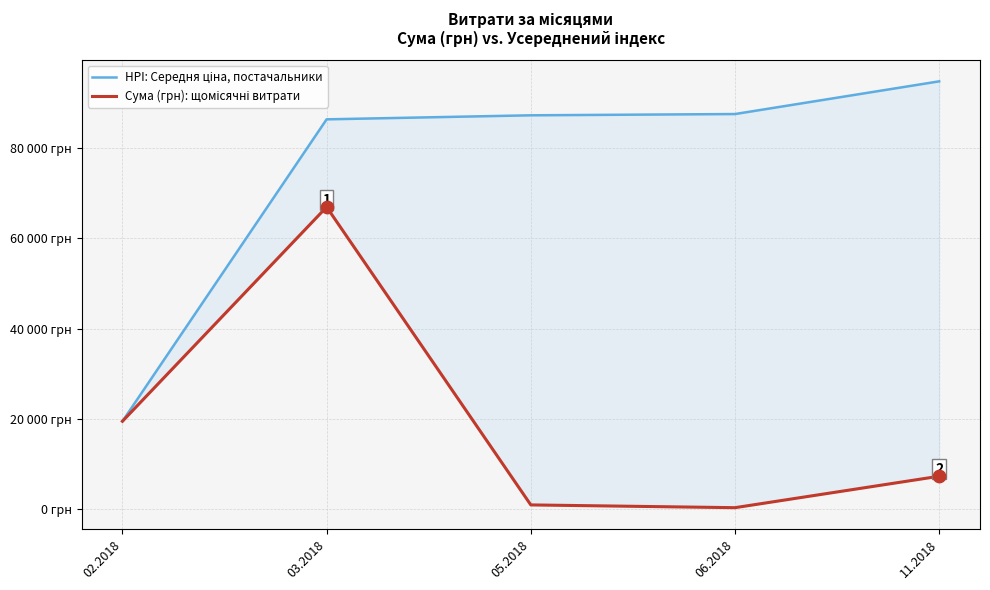

At which category is the sum across all series the highest?

03.2018